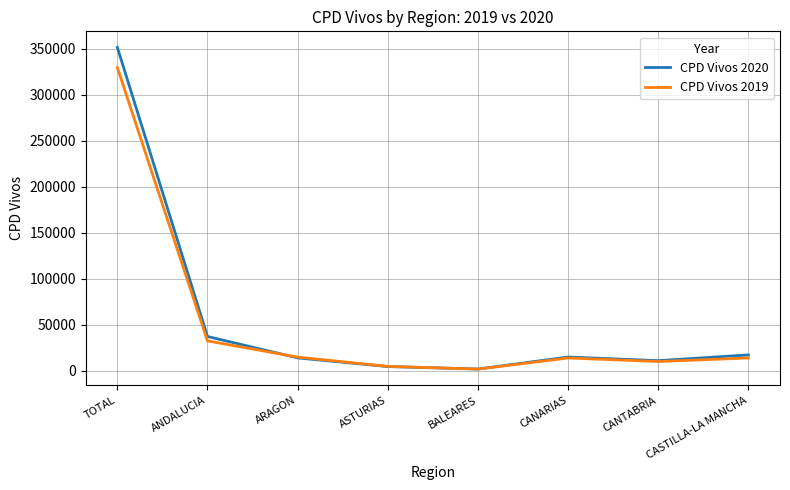

How many lines are shown in the chart?

2